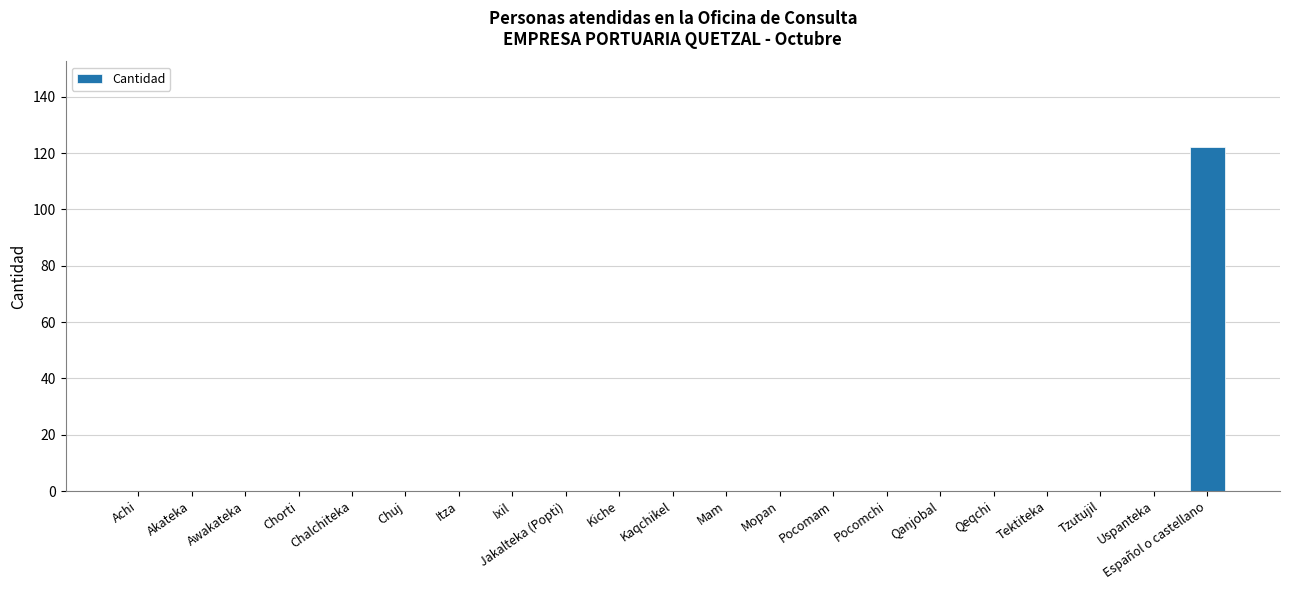

Count the number of data series in this chart.

1